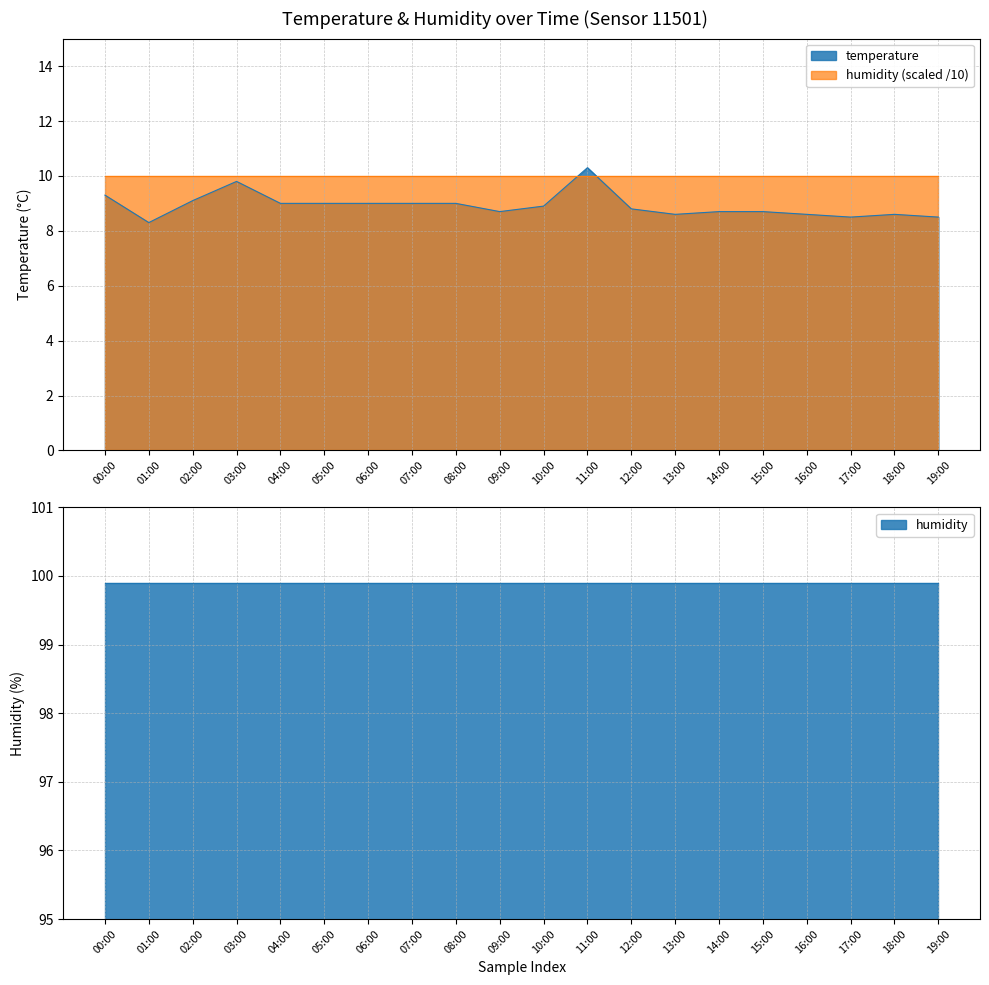

What is the label of the 2nd point from the left?

01:00